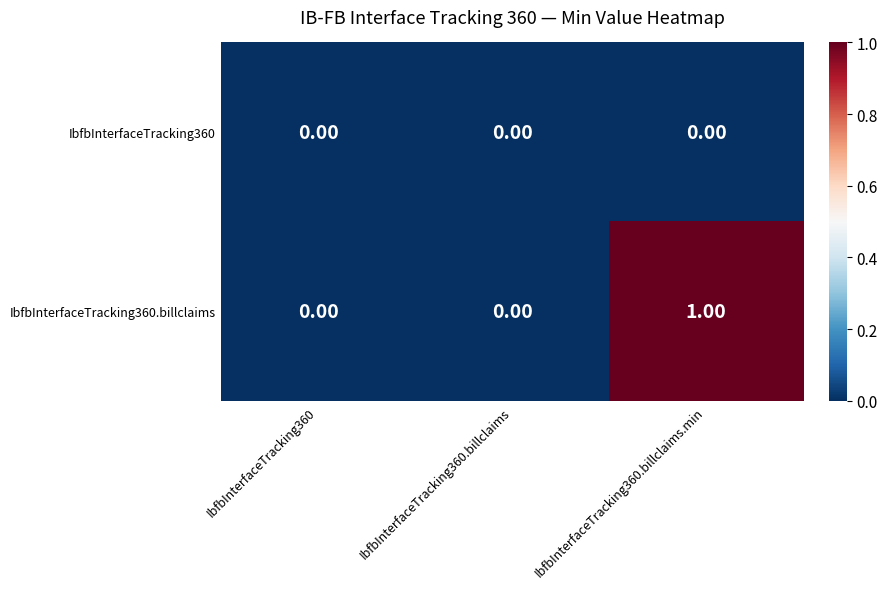

At which category is the sum across all series the highest?

IbfbInterfaceTracking360.billclaims.min